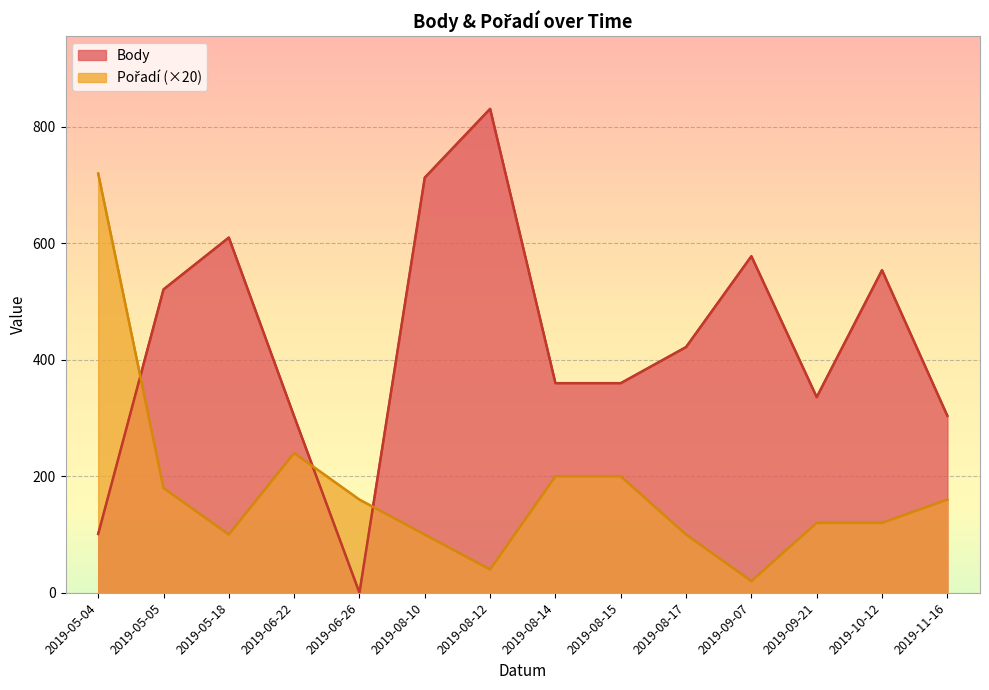

What is the difference between the highest and lowest values at 2019-05-18?

510